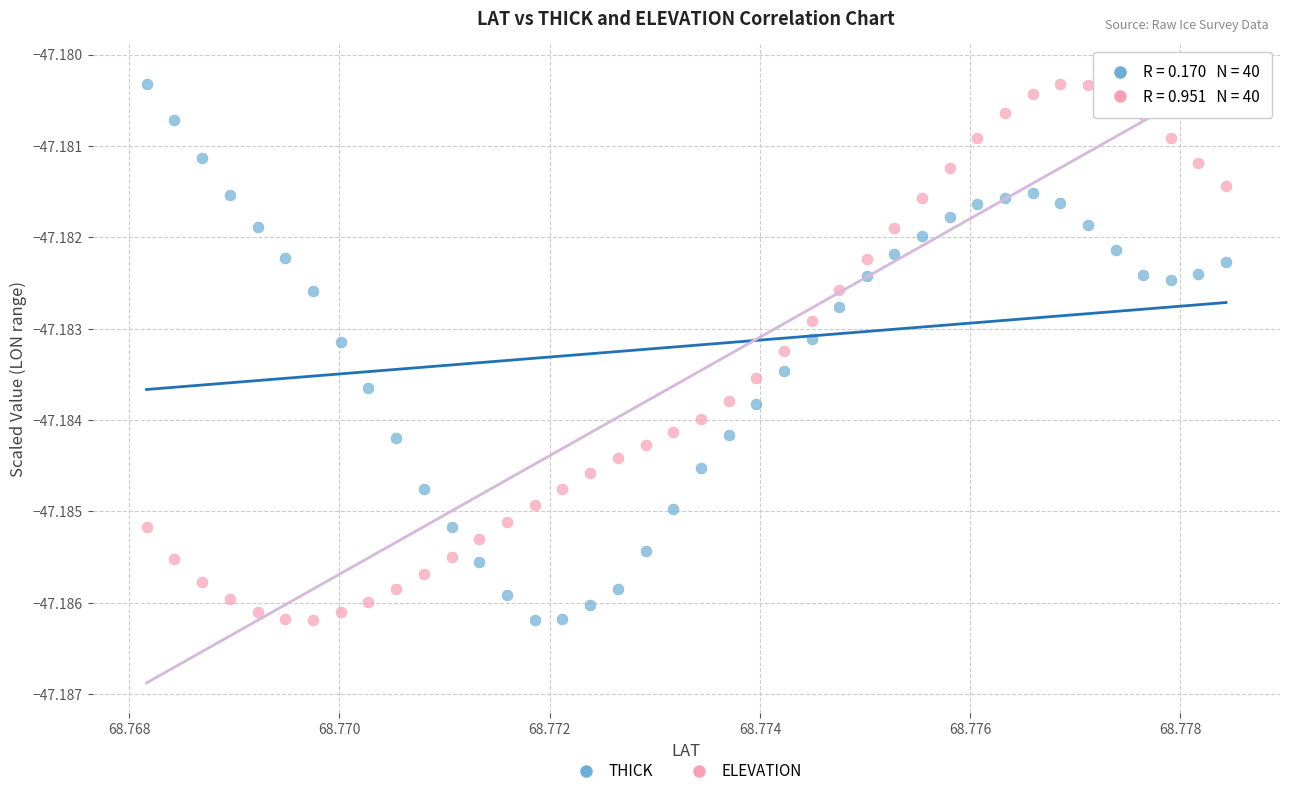

What are all the series names shown in the legend?

THICK, ELEVATION